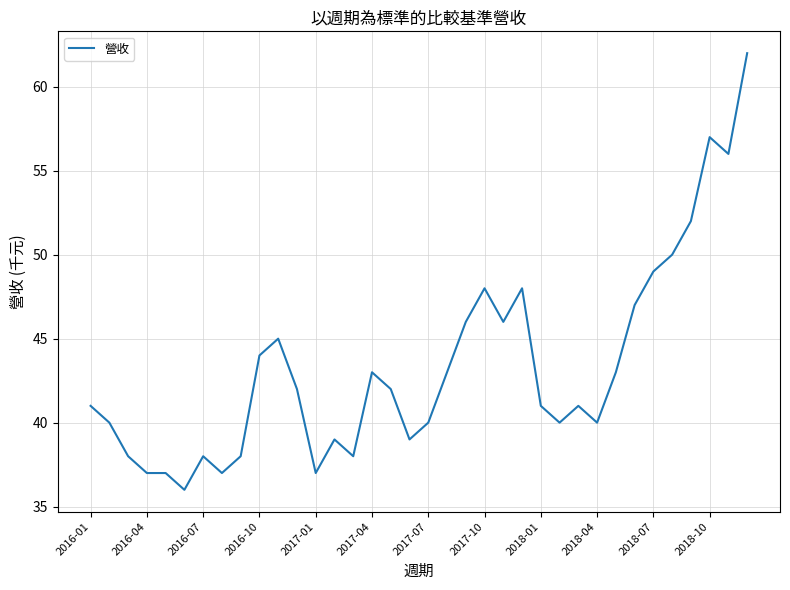

True or false: there are more than 2 points higher than both neighbors.

True